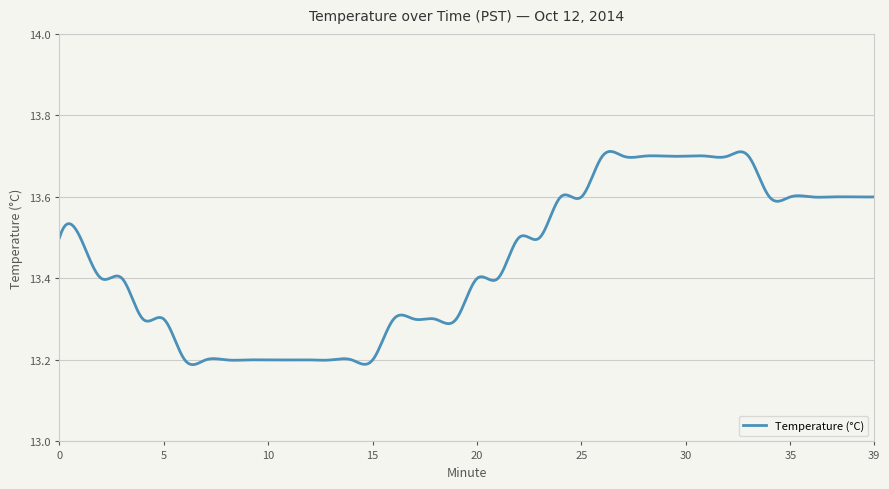

What is the difference between the maximum and minimum values?

0.5